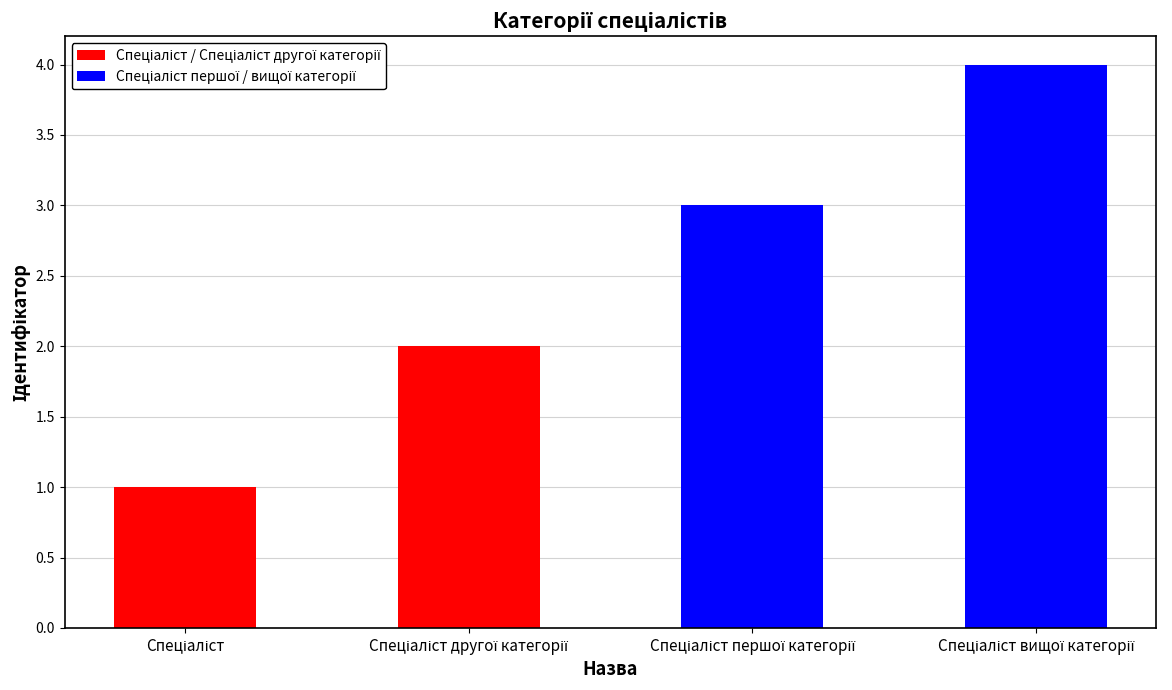

What is the difference between the maximum and minimum values?

3